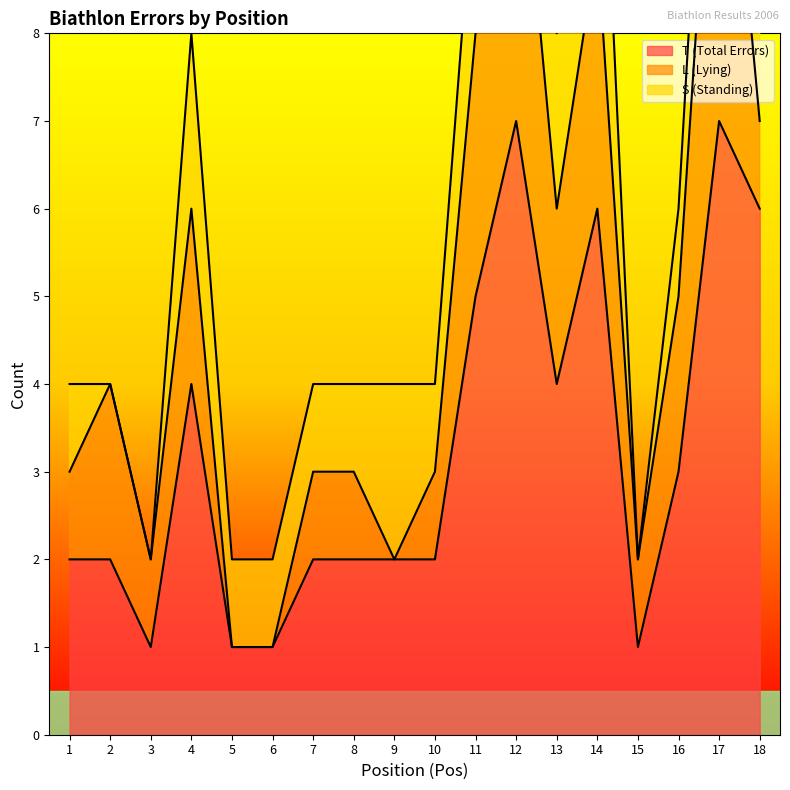

True or false: S (Standing) has a value of 2 at 13.

True